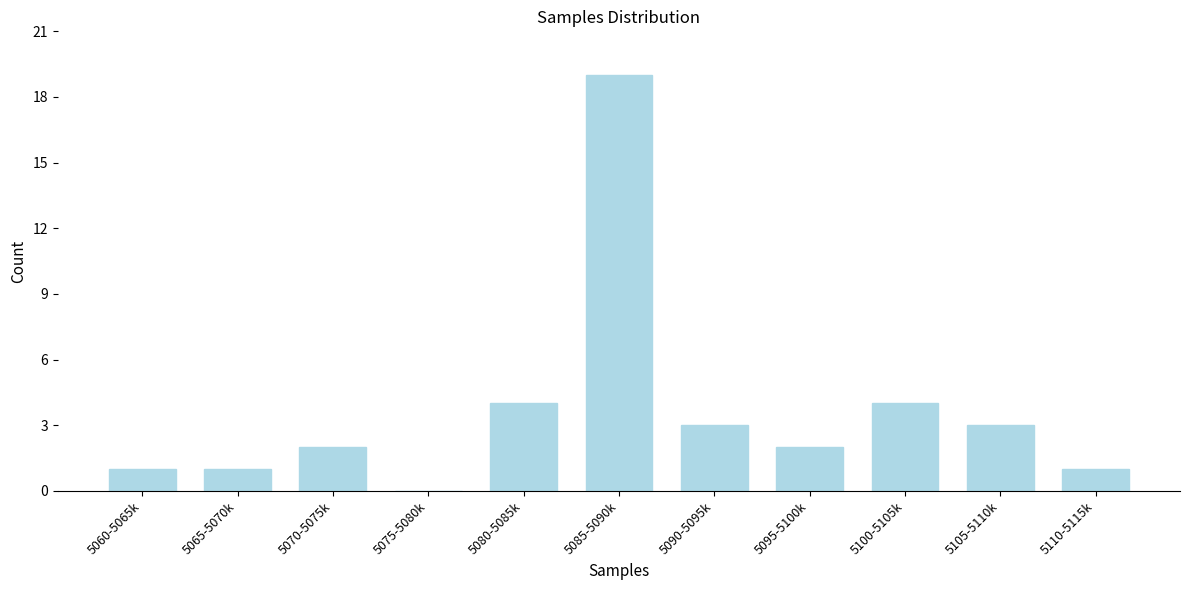

Reading left to right, list all the values displayed in this chart.

5060-5065k=1	5065-5070k=1	5070-5075k=2	5075-5080k=0	5080-5085k=4	5085-5090k=19	5090-5095k=3	5095-5100k=2	5100-5105k=4	5105-5110k=3	5110-5115k=1